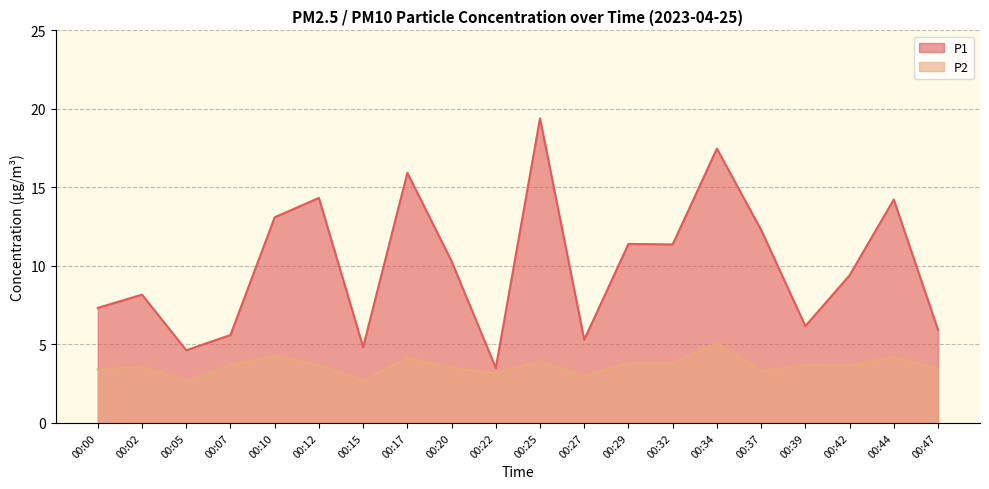

Where is P2 nearest to the value 3?

00:27